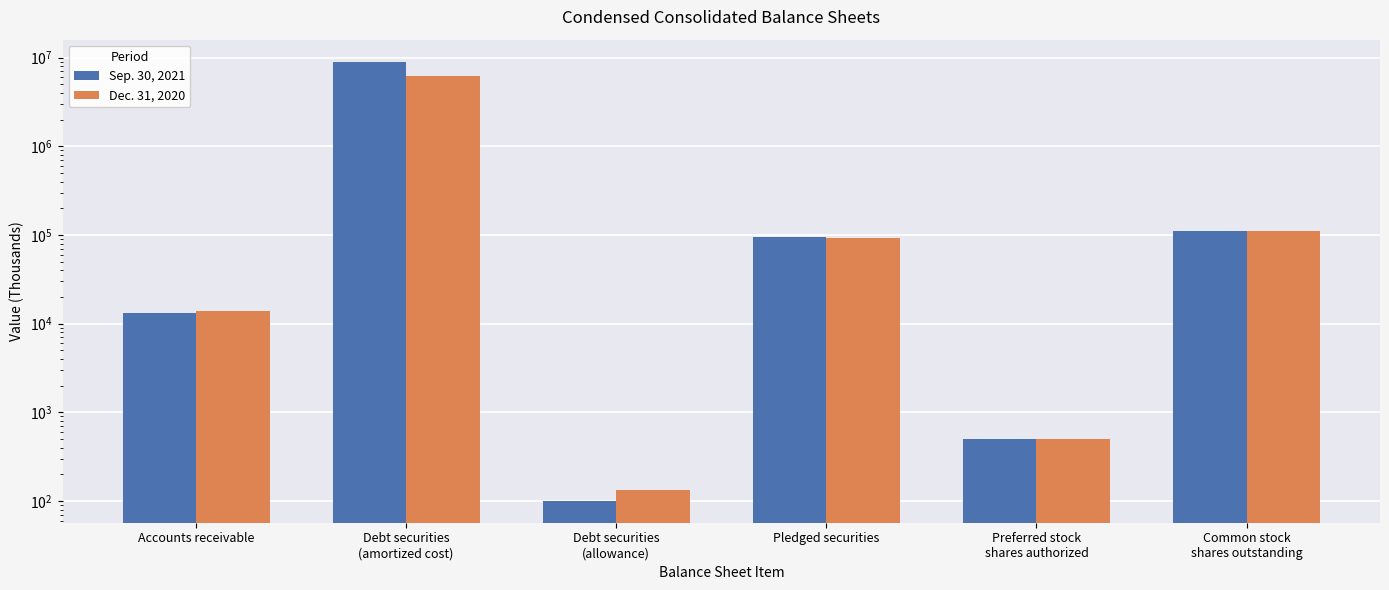

What is the label of the 2nd bar from the left?

Debt securities
(amortized cost)